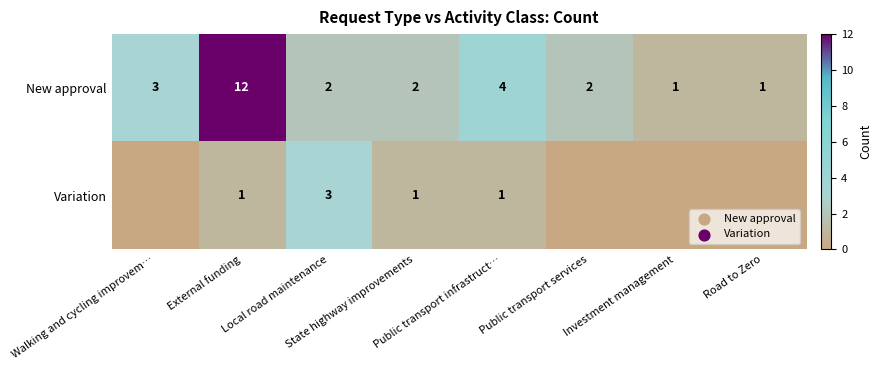

At which label does Variation reach its minimum?

Walking and cycling improvem…